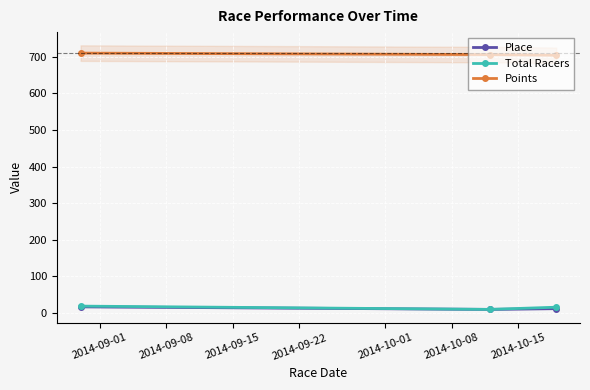

How many data points in Points are above 706?

2